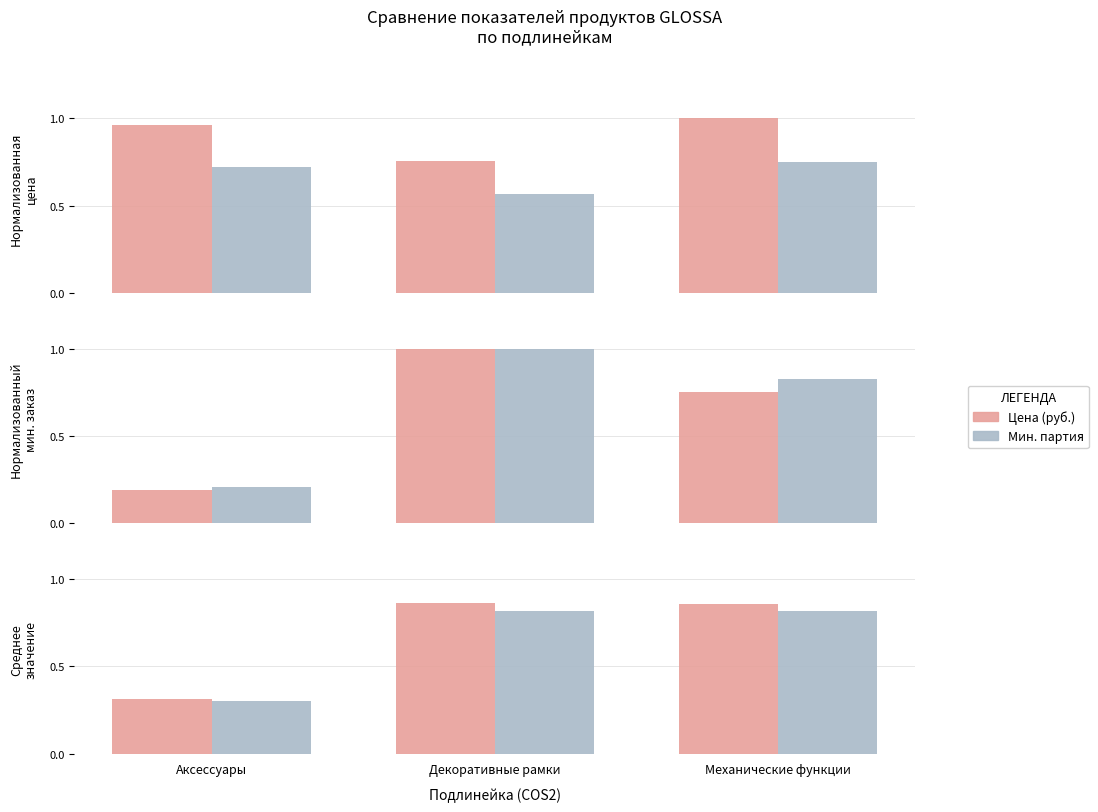

How many Мин. партия values are between 0 and 1?

3